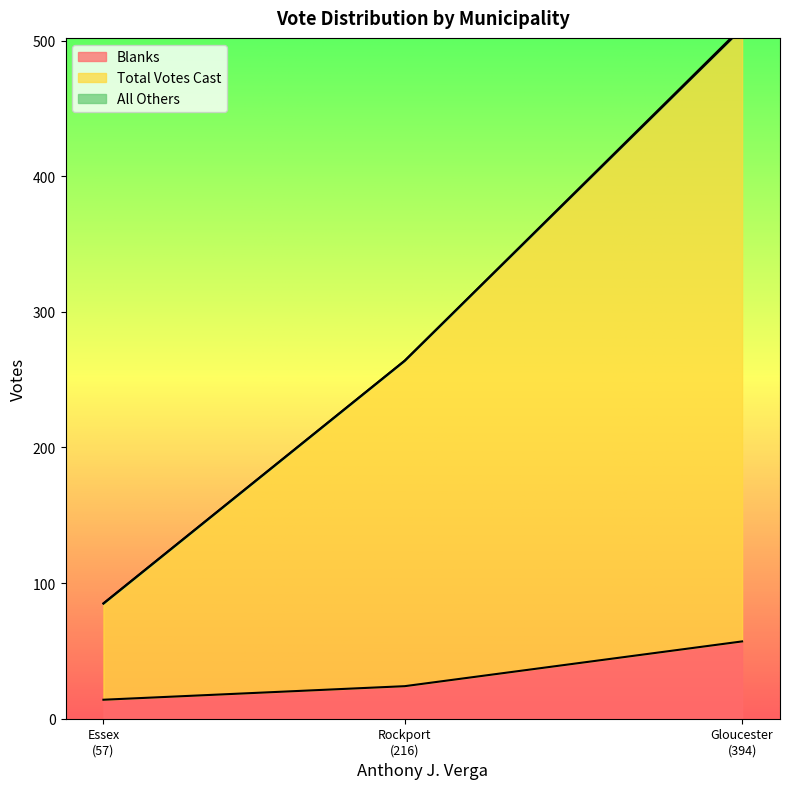

How many Blanks values are between 14 and 57?

3